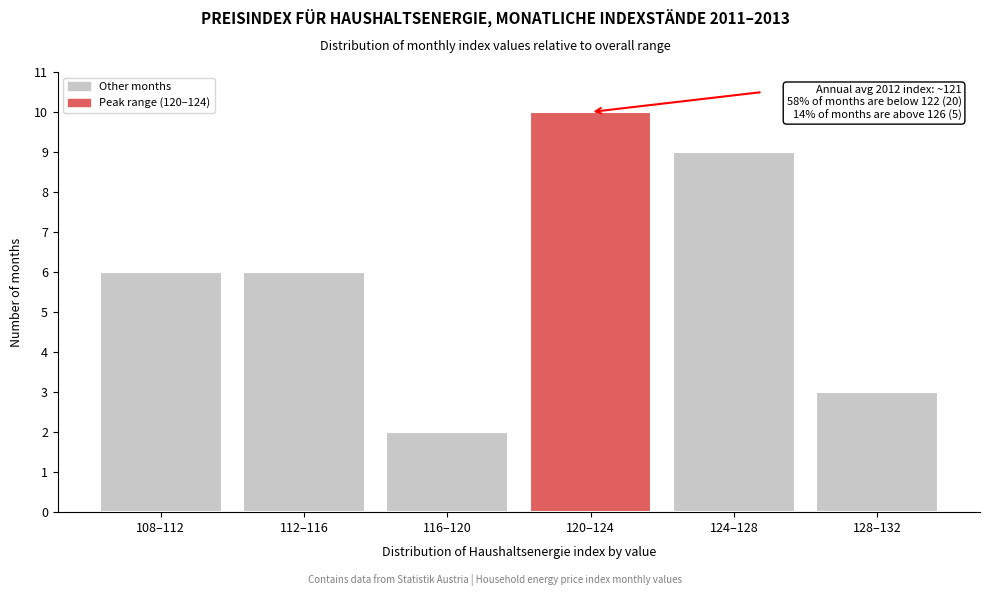

Reading left to right, transcribe all the data shown in this chart.

108–112=6	112–116=6	116–120=2	120–124=10	124–128=9	128–132=3